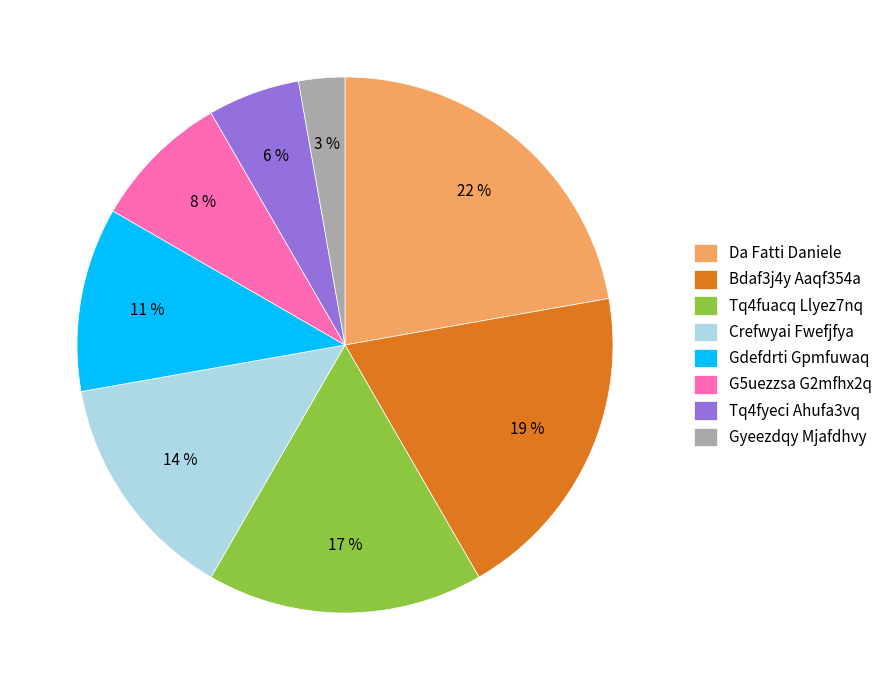

What percentage is the Gyeezdqy Mjafdhvy slice, to the nearest percent?

3%